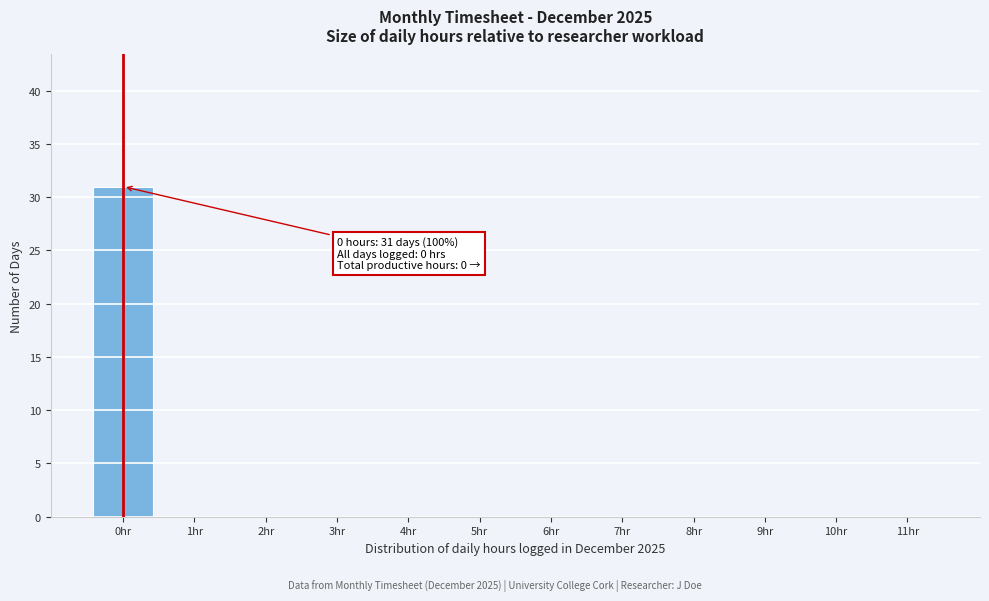

Reading right to left, transcribe all the data shown in this chart.

11hr=0	10hr=0	9hr=0	8hr=0	7hr=0	6hr=0	5hr=0	4hr=0	3hr=0	2hr=0	1hr=0	0hr=31